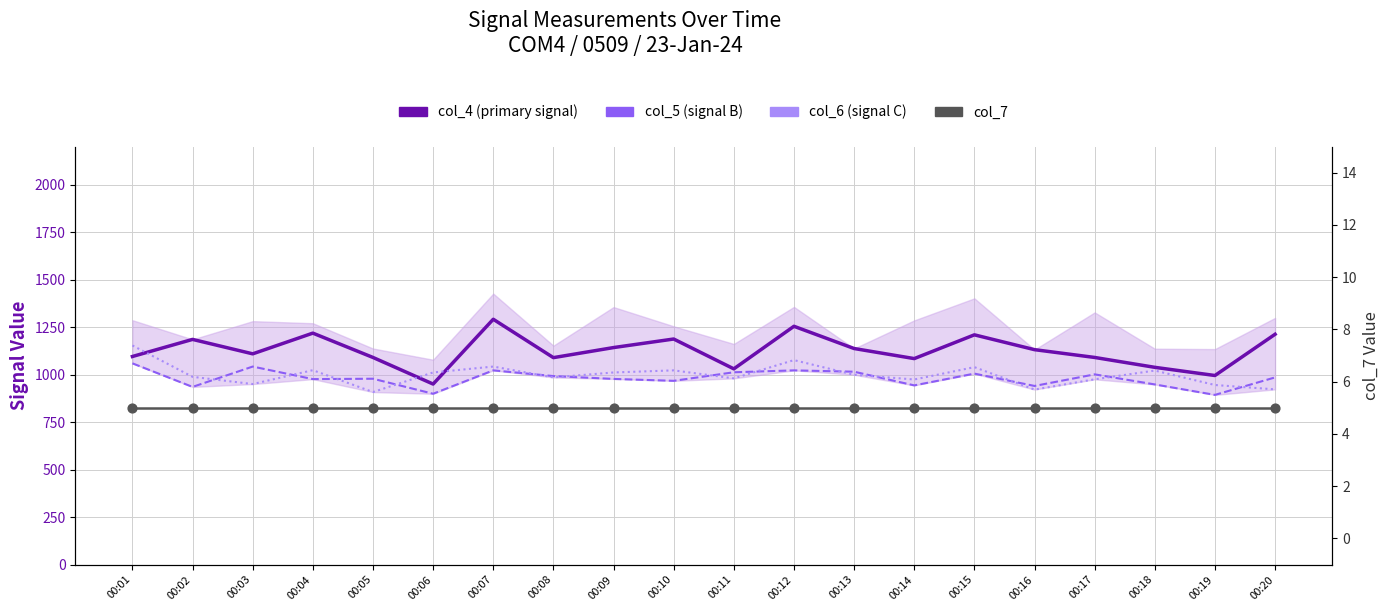

Which series has the largest total across all categories?

col_4 (primary signal)